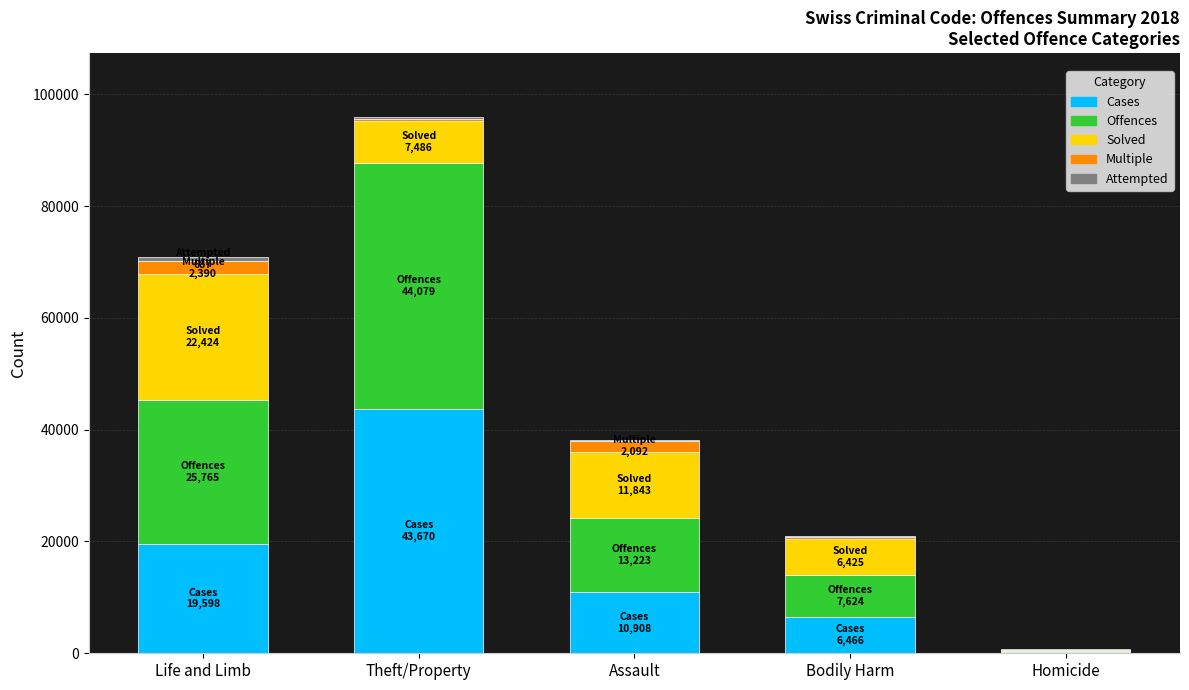

True or false: Cases has a value of 6466 at Bodily Harm.

True